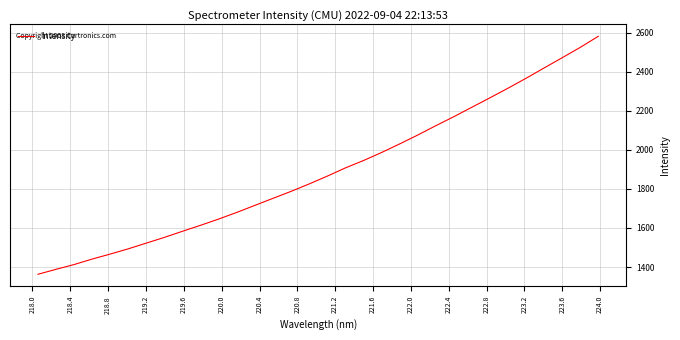

What is the smallest value displayed?

1363.2